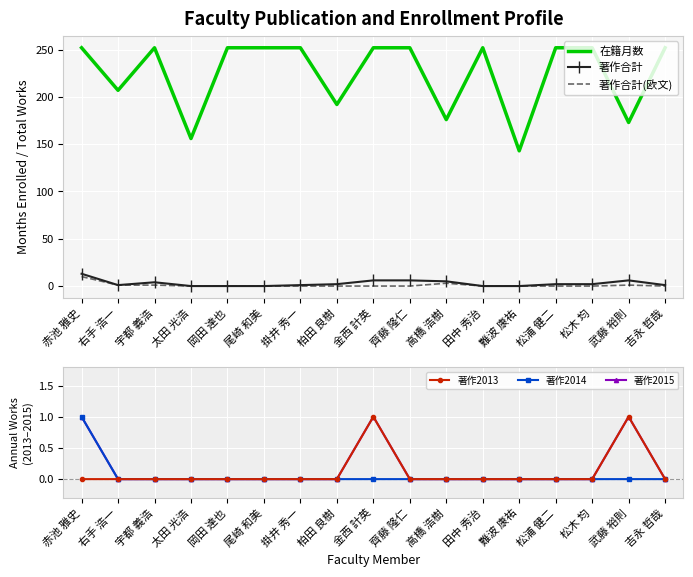

Count the number of data series in this chart.

6